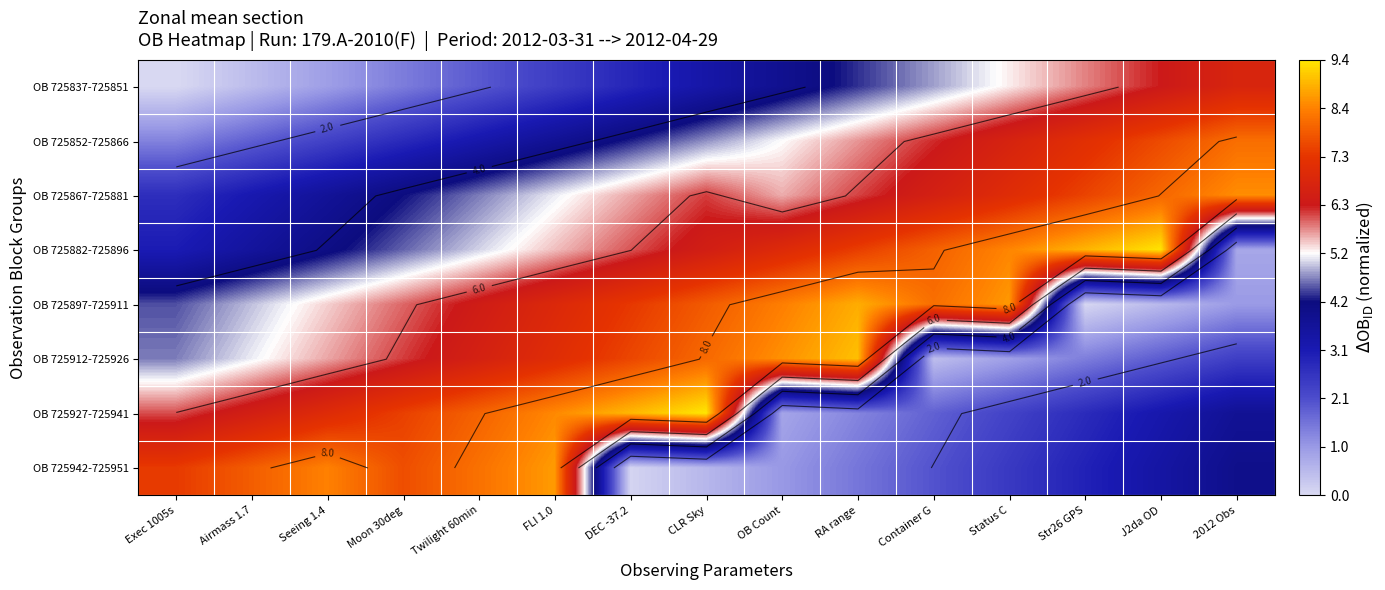

Which has a higher value, Container G or Seeing 1.4?

Container G